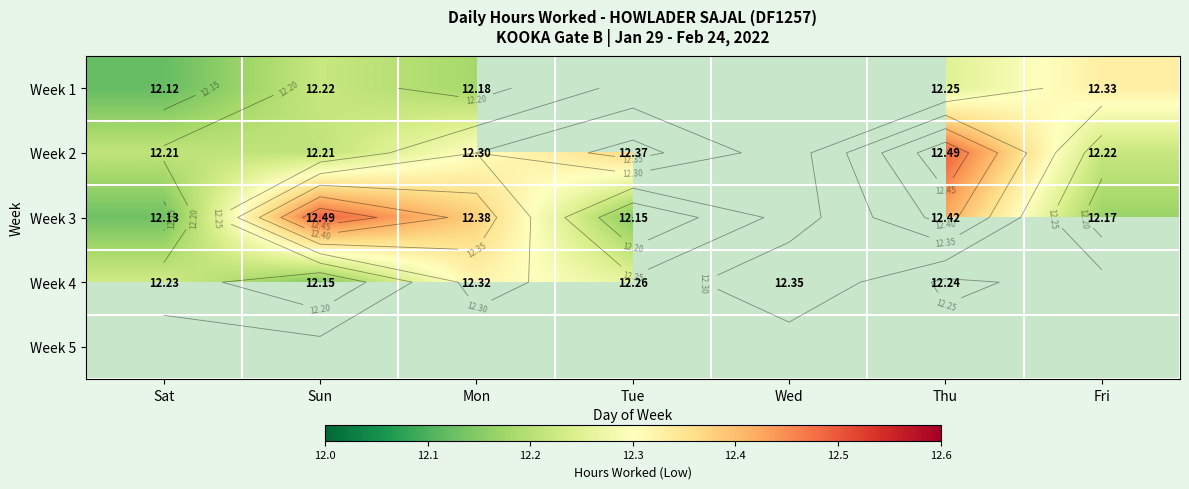

What is the difference between the second highest and minimum values in the Week 4 series?

0.2